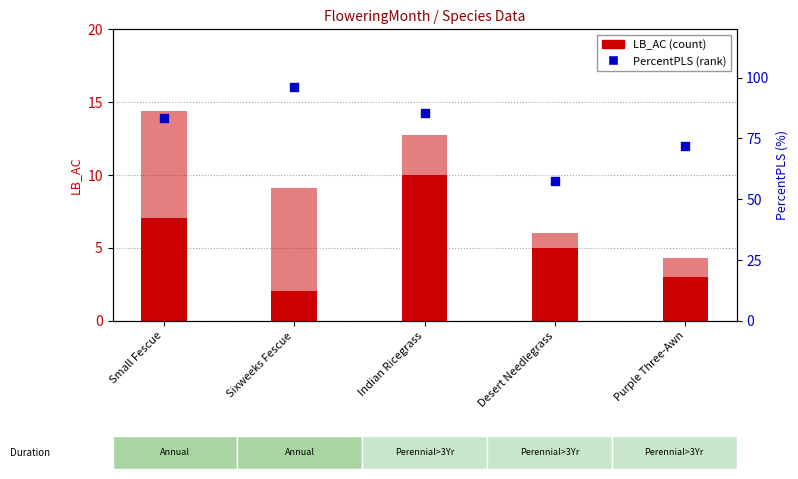

Is the value of PLSSQFT/10 at Small Fescue greater than the value of PercentPLS at Small Fescue?

No